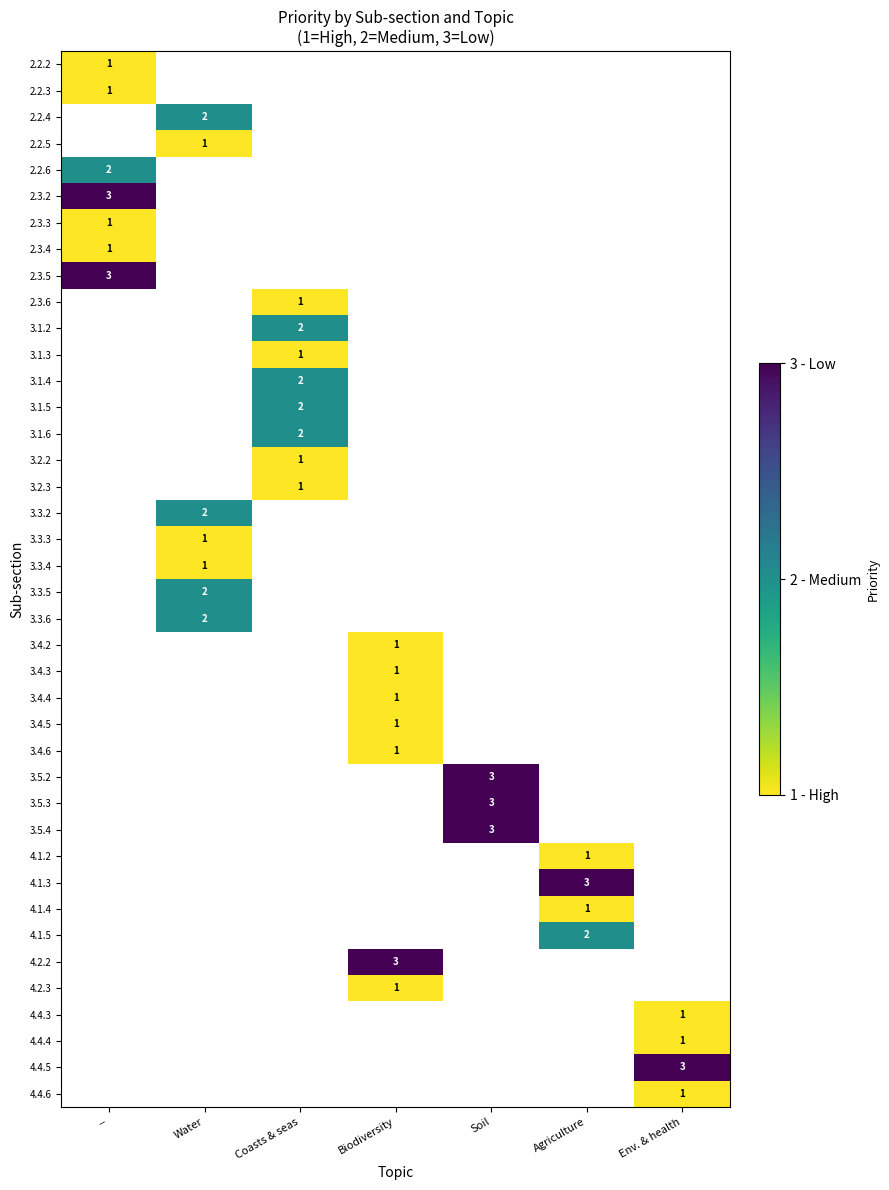

Is the value of 3.3.4 at Env. & health greater than the value of 3.4.4 at Biodiversity?

No